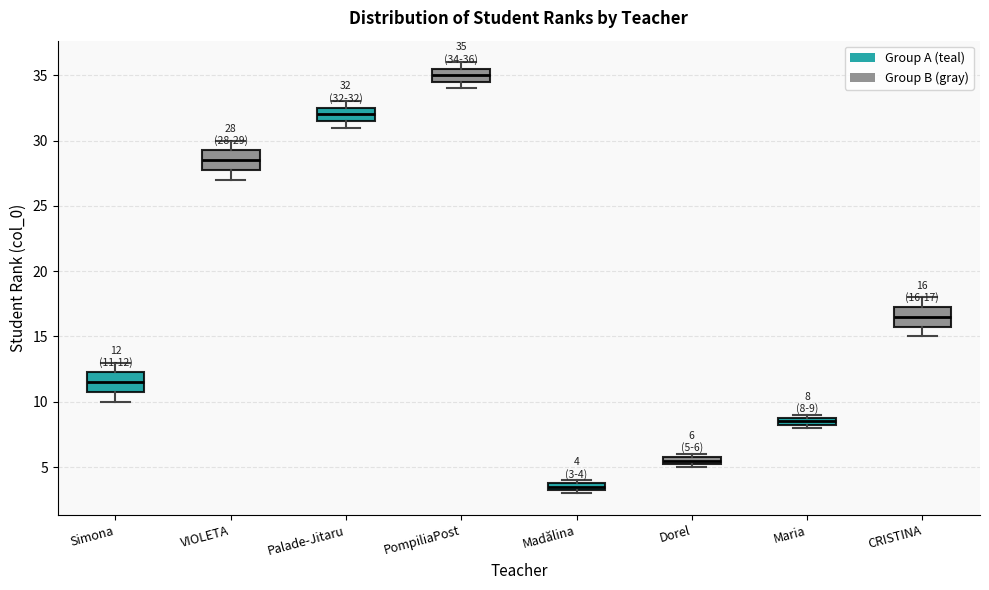

Which box's median line is the highest?

PompiliaPost